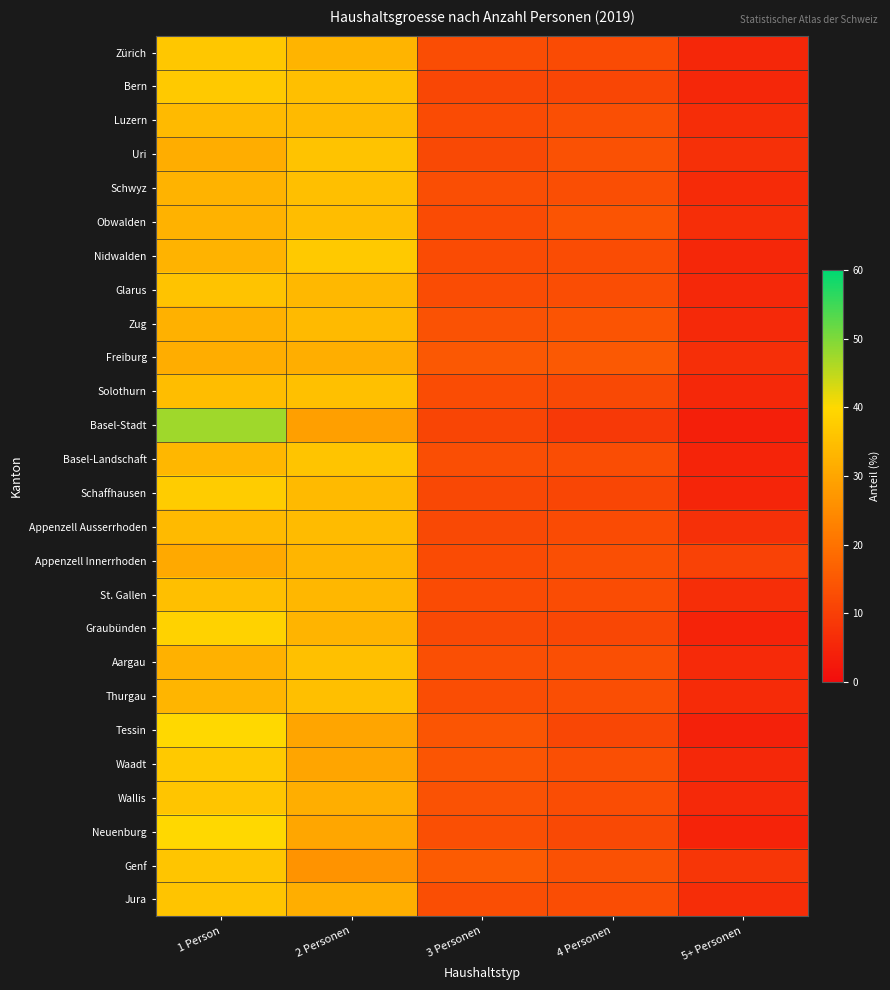

Reading left to right, list all the values displayed in this chart.

Zürich: 1 Person=36.8	2 Personen=32.9	3 Personen=12.9	4 Personen=12.3	5+ Personen=5.2
Bern: 1 Person=37.0	2 Personen=35.0	3 Personen=11.6	4 Personen=11.3	5+ Personen=5.2
Luzern: 1 Person=34.1	2 Personen=34.0	3 Personen=12.4	4 Personen=13.1	5+ Personen=6.4
Uri: 1 Person=31.6	2 Personen=35.6	3 Personen=12.1	4 Personen=13.5	5+ Personen=7.1
Schwyz: 1 Person=32.6	2 Personen=35.0	3 Personen=13.1	4 Personen=13.1	5+ Personen=6.2
Obwalden: 1 Person=32.4	2 Personen=34.5	3 Personen=12.4	4 Personen=14.1	5+ Personen=6.7
Nidwalden: 1 Person=32.8	2 Personen=37.0	3 Personen=12.4	4 Personen=12.6	5+ Personen=5.2
Glarus: 1 Person=35.7	2 Personen=33.7	3 Personen=12.5	4 Personen=12.7	5+ Personen=5.5
Zug: 1 Person=32.2	2 Personen=34.1	3 Personen=13.8	4 Personen=14.2	5+ Personen=5.7
Freiburg: 1 Person=31.5	2 Personen=31.7	3 Personen=14.8	4 Personen=15.1	5+ Personen=6.9
Solothurn: 1 Person=34.6	2 Personen=35.4	3 Personen=12.5	4 Personen=12.0	5+ Personen=5.5
Basel-Stadt: 1 Person=47.4	2 Personen=28.8	3 Personen=11.1	4 Personen=8.9	5+ Personen=3.8
Basel-Landschaft: 1 Person=33.4	2 Personen=36.0	3 Personen=13.0	4 Personen=12.7	5+ Personen=4.9
Schaffhausen: 1 Person=37.6	2 Personen=34.0	3 Personen=11.9	4 Personen=11.3	5+ Personen=5.1
Appenzell Ausserrhoden: 1 Person=34.0	2 Personen=34.3	3 Personen=12.1	4 Personen=12.3	5+ Personen=7.2
Appenzell Innerrhoden: 1 Person=30.8	2 Personen=33.3	3 Personen=12.2	4 Personen=13.2	5+ Personen=10.6
St. Gallen: 1 Person=35.0	2 Personen=33.4	3 Personen=12.3	4 Personen=12.6	5+ Personen=6.7
Graubünden: 1 Person=38.8	2 Personen=32.9	3 Personen=12.1	4 Personen=11.6	5+ Personen=4.7
Aargau: 1 Person=32.3	2 Personen=35.3	3 Personen=13.1	4 Personen=13.3	5+ Personen=6.0
Thurgau: 1 Person=33.1	2 Personen=34.9	3 Personen=12.8	4 Personen=13.0	5+ Personen=6.2
Tessin: 1 Person=39.9	2 Personen=29.9	3 Personen=14.4	4 Personen=11.6	5+ Personen=4.1
Waadt: 1 Person=36.9	2 Personen=29.8	3 Personen=14.5	4 Personen=13.3	5+ Personen=5.5
Wallis: 1 Person=36.2	2 Personen=31.7	3 Personen=13.6	4 Personen=12.8	5+ Personen=5.7
Neuenburg: 1 Person=40.1	2 Personen=30.0	3 Personen=13.1	4 Personen=12.1	5+ Personen=4.7
Genf: 1 Person=36.2	2 Personen=26.4	3 Personen=15.6	4 Personen=13.4	5+ Personen=8.3
Jura: 1 Person=36.0	2 Personen=31.8	3 Personen=13.0	4 Personen=12.8	5+ Personen=6.4